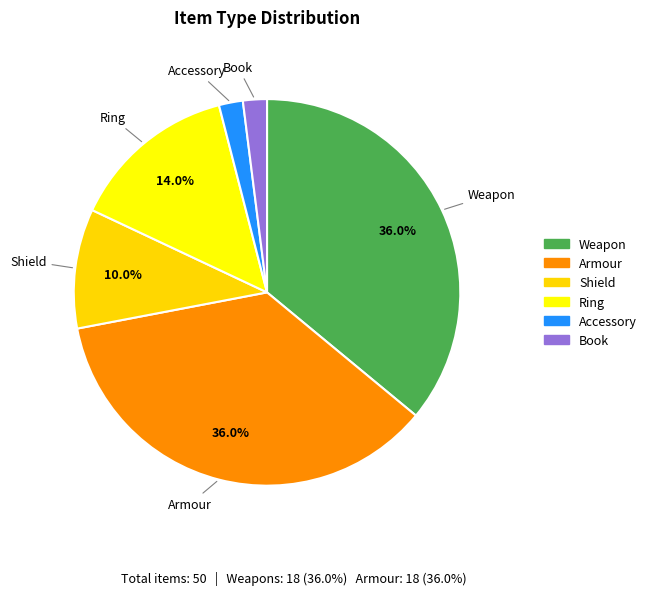

How many segments does this pie chart have?

6